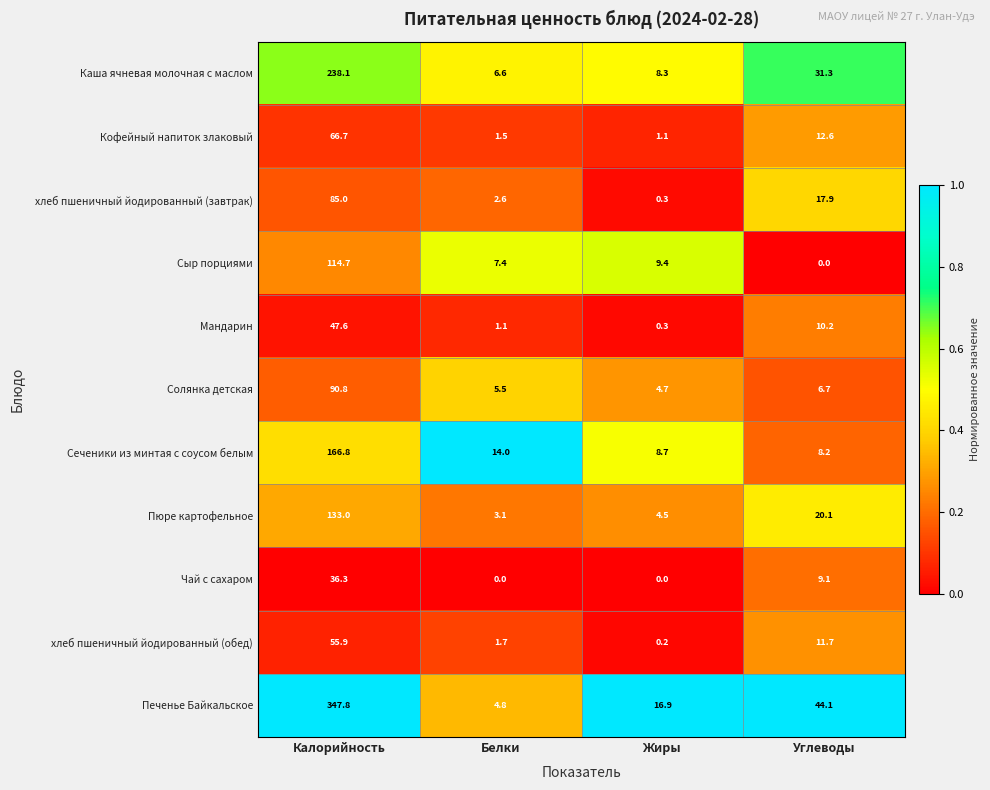

At which category is the sum across all series the highest?

Калорийность